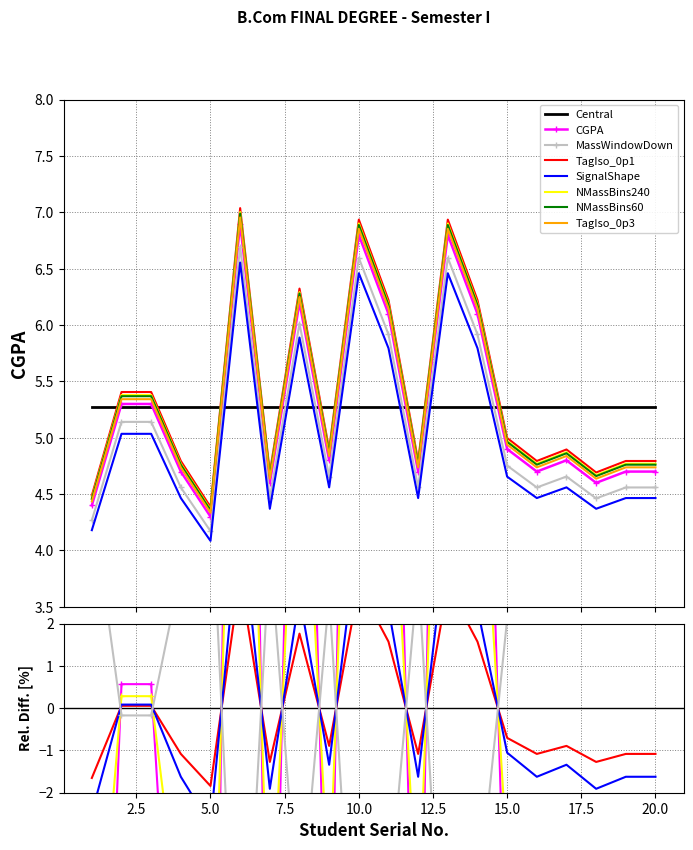

Reading left to right, transcribe all the data shown in this chart.

1=4.4	2=5.3	3=5.3	4=4.7	5=4.3	6=6.9	7=4.6	8=6.2	9=4.8	10=6.8	11=6.1	12=4.7	13=6.8	14=6.1	15=4.9	16=4.7	17=4.8	18=4.6	19=4.7	20=4.7